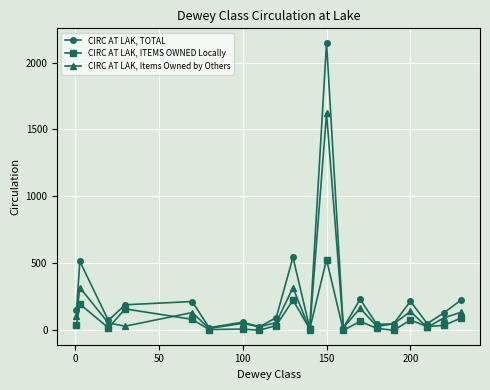

True or false: CIRC AT LAK, TOTAL has more than 2 interior local peaks.

True